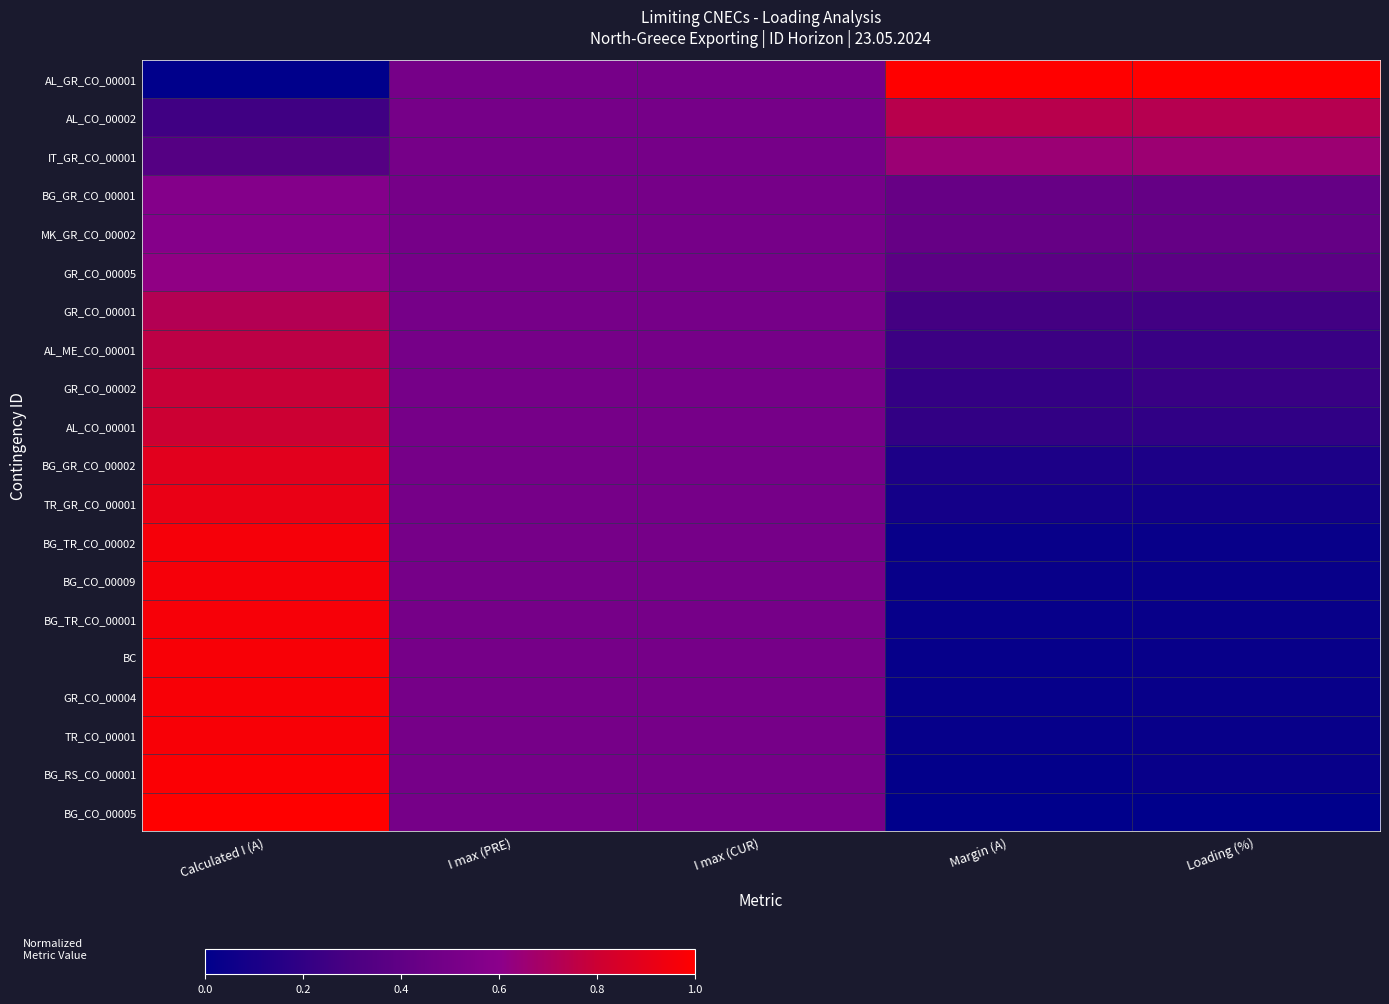

Which series has the widest spread of values?

AL_GR_CO_00001